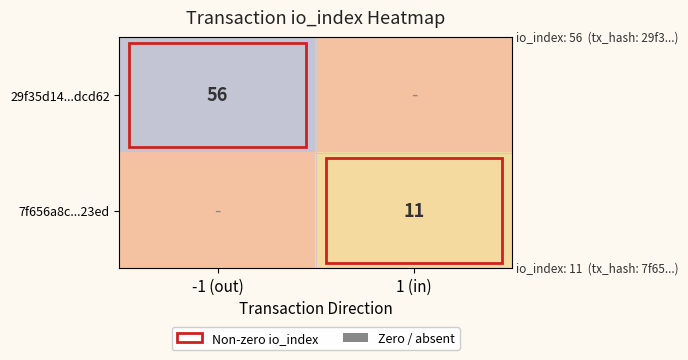

Which has a higher value, -1 (out) or 1 (in)?

-1 (out)